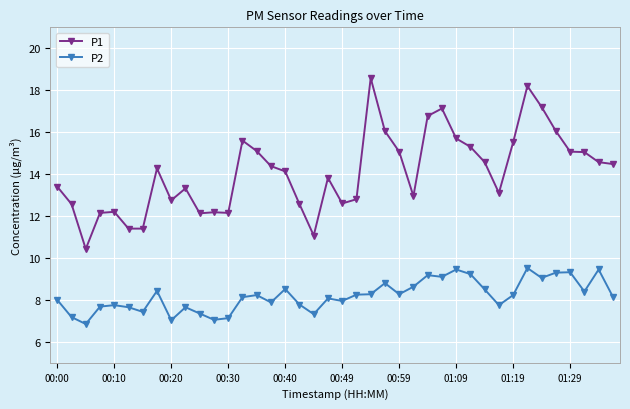

What is the difference between the second highest and second lowest values in the P2 series?

2.4